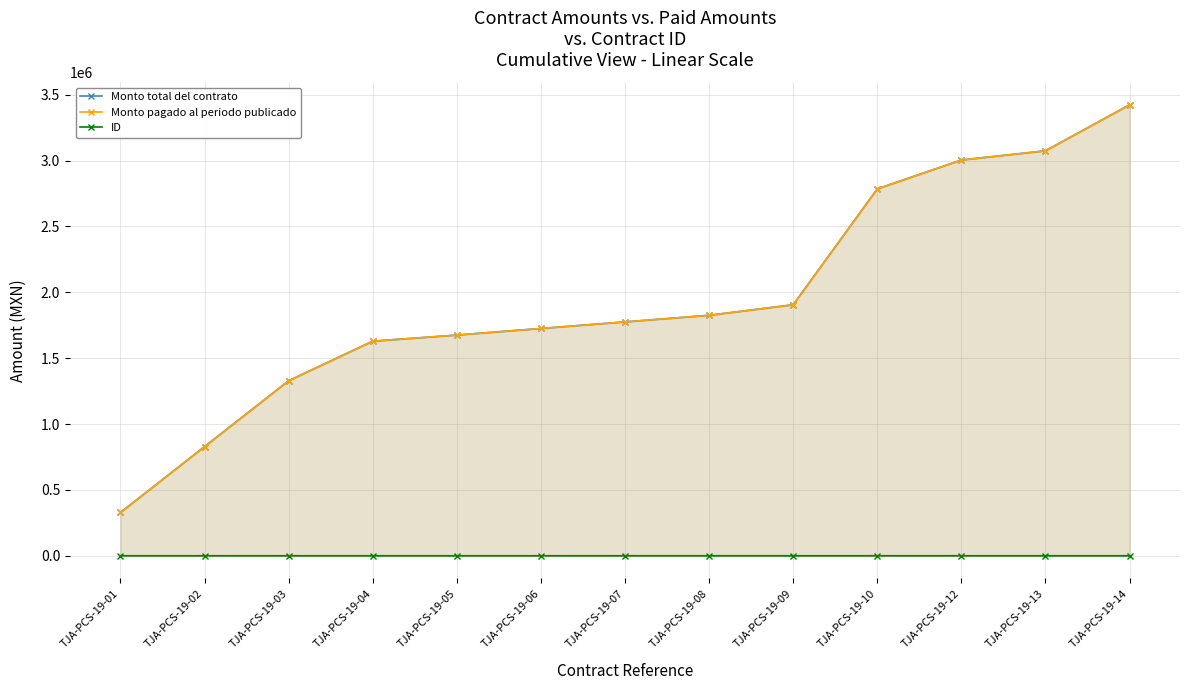

The Monto total del contrato series shows 2009984.2 at TJA-PCS-19-12. True or false?

False